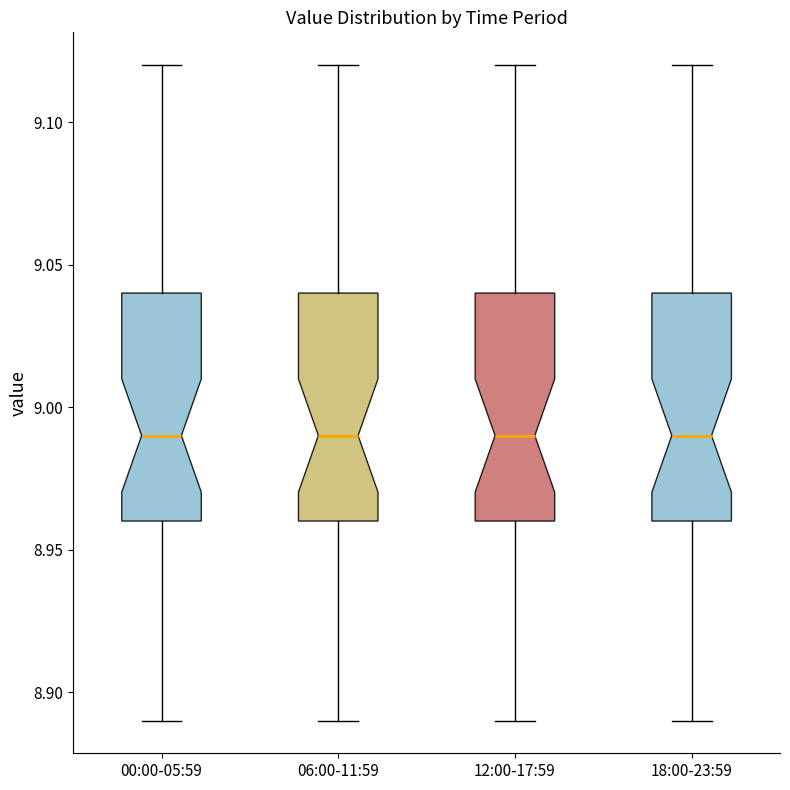

Reading left to right, transcribe this box plot: for each box, give where its median line is, the range the box spans, and where its two whiskers end, as read against the y-axis. The values are not printed on the chart, so give them approximately, as read against the axis.

00:00-05:59: median 8.99, box 8.96 to 9.04, whiskers 8.89 to 9.12
06:00-11:59: median 8.99, box 8.96 to 9.04, whiskers 8.89 to 9.12
12:00-17:59: median 8.99, box 8.96 to 9.04, whiskers 8.89 to 9.12
18:00-23:59: median 8.99, box 8.96 to 9.04, whiskers 8.89 to 9.12